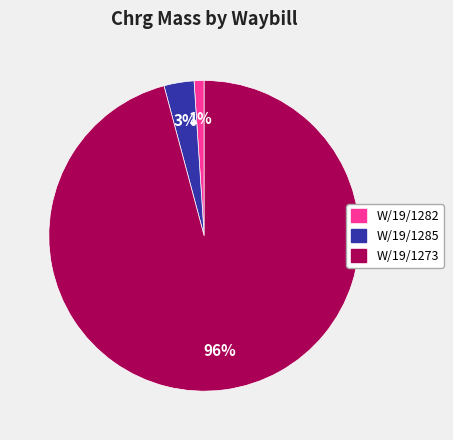

Which has a higher value, W/19/1273 or W/19/1285?

W/19/1273